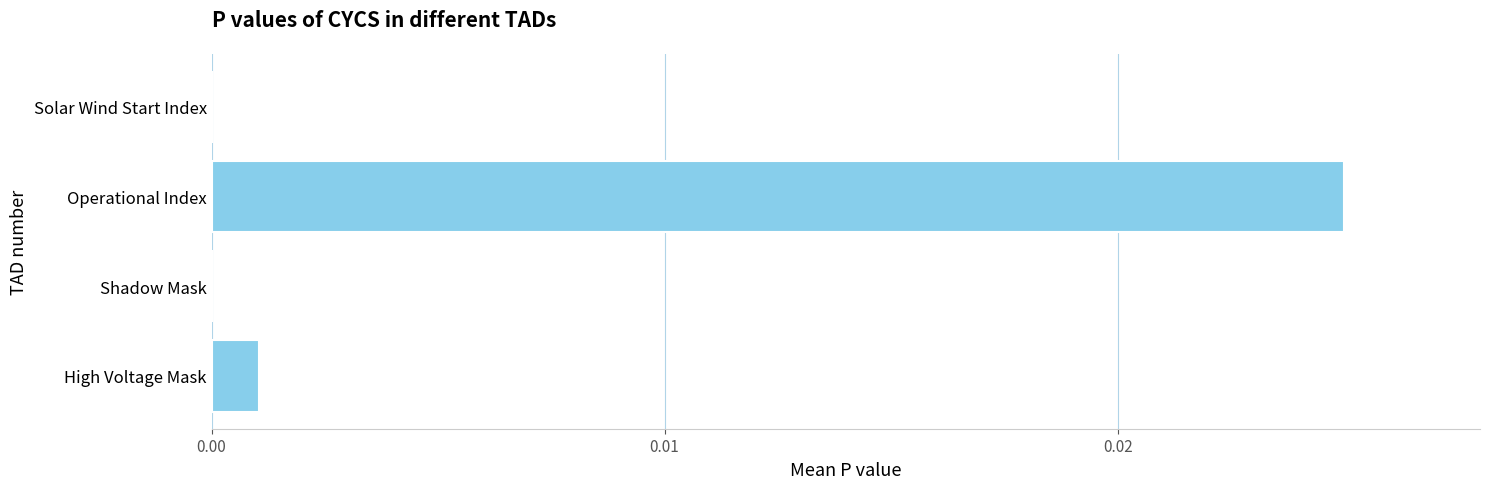

Which label corresponds to the largest value in the chart?

Operational Index